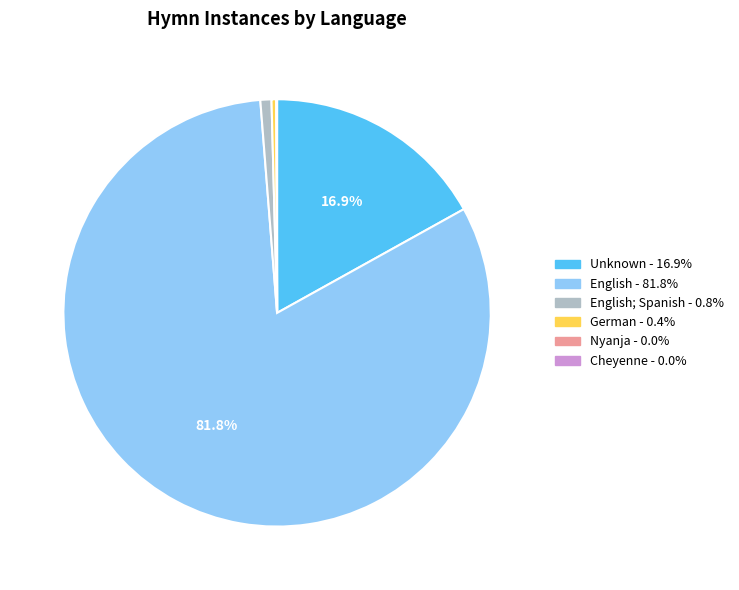

Is there any slice that represents more than half of the pie?

Yes